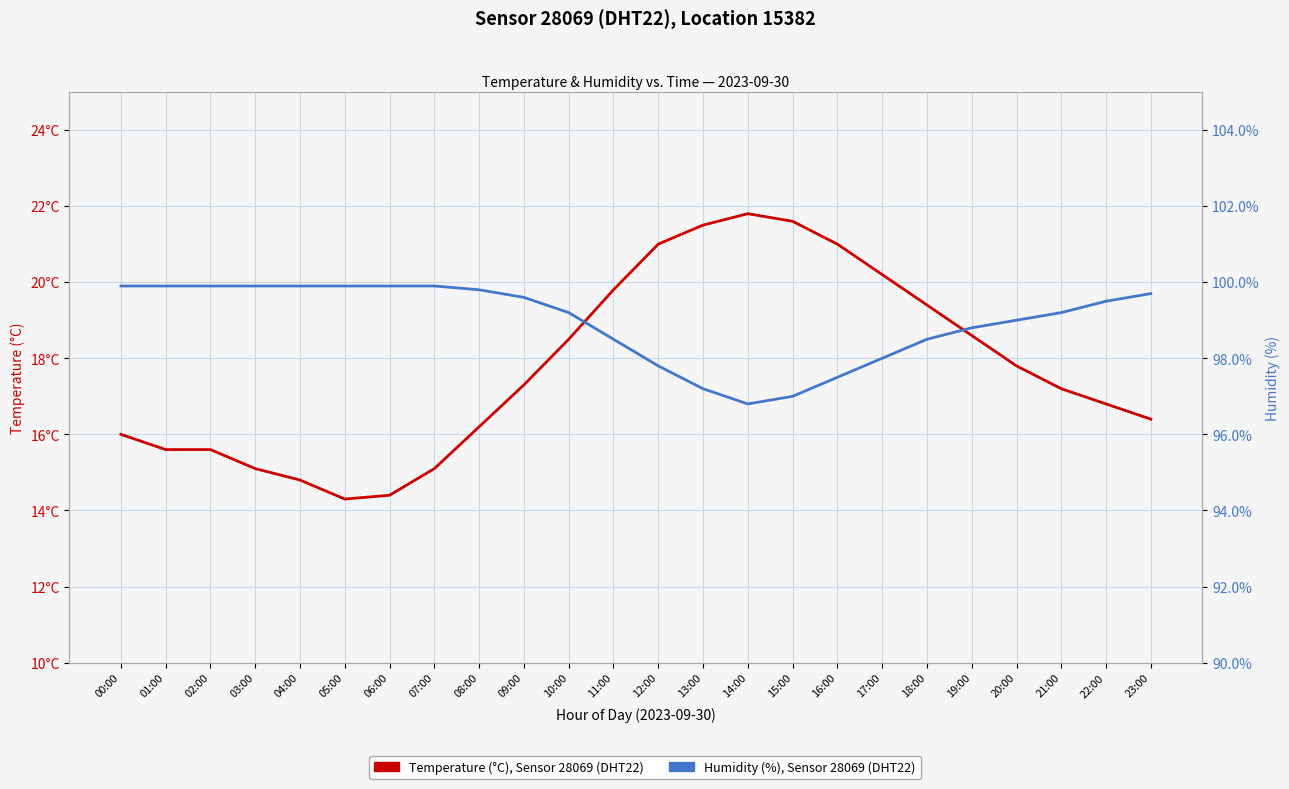

What is the difference between the maximum and second lowest values in the Humidity (%), Sensor 28069 series?

2.9